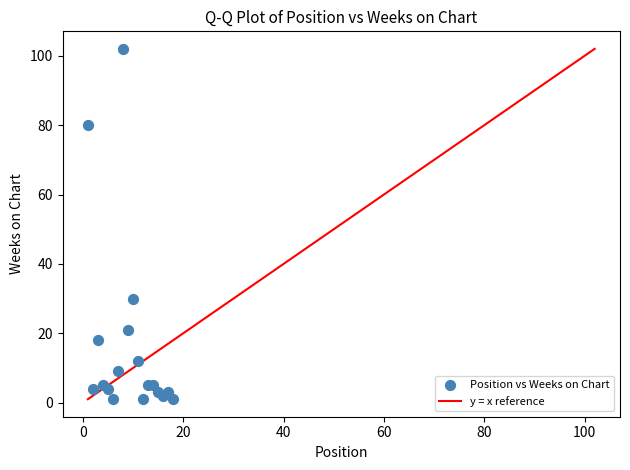

What Y value in the scatter plot is closest to 51?

30